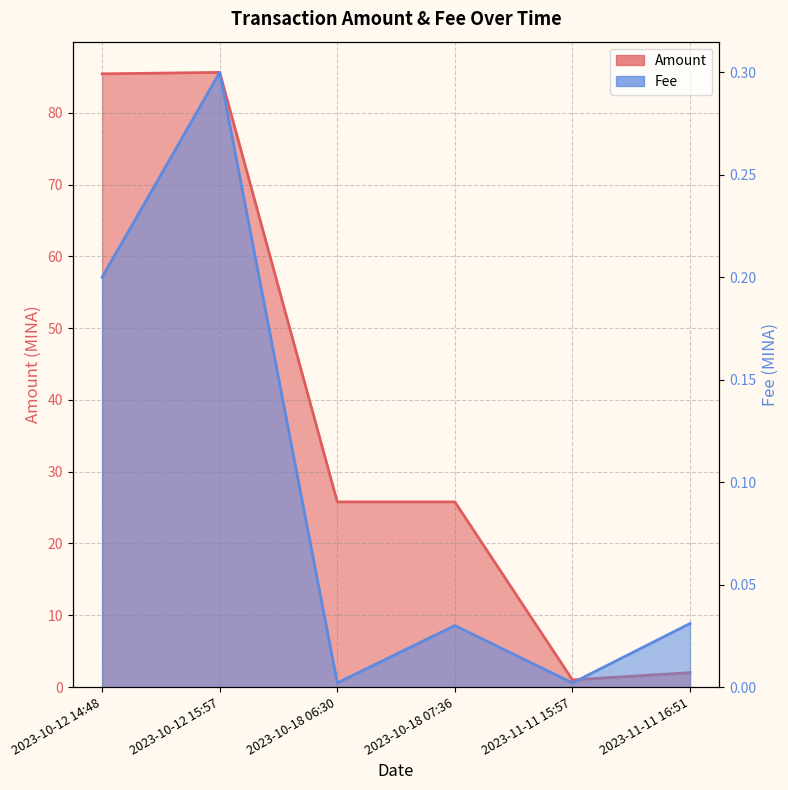

What is the sum of all Amount values?

225.6